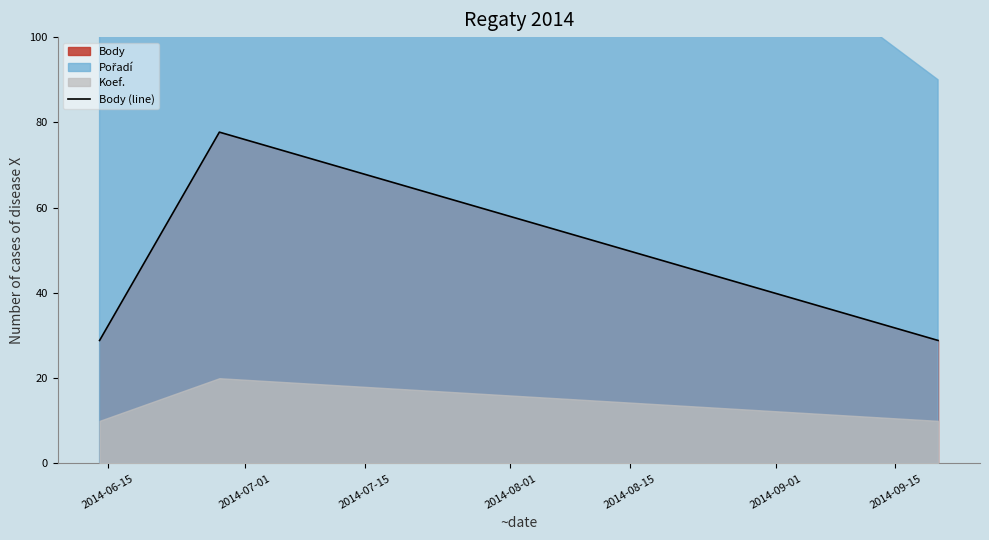

What is the maximum value for Body (line)?

77.7